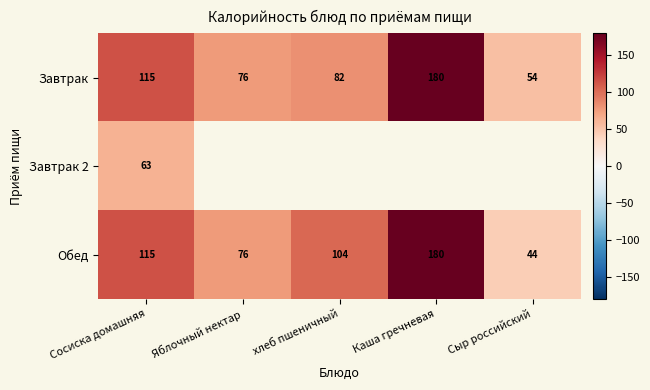

The value of Завтрак at Яблочный нектар is 110.8. True or false?

False